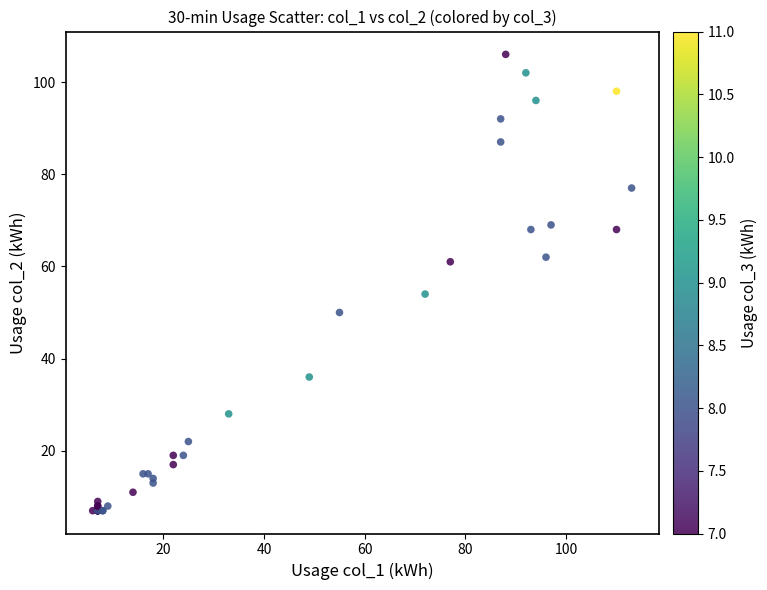

What Y value in the scatter plot is closest to 56?

54